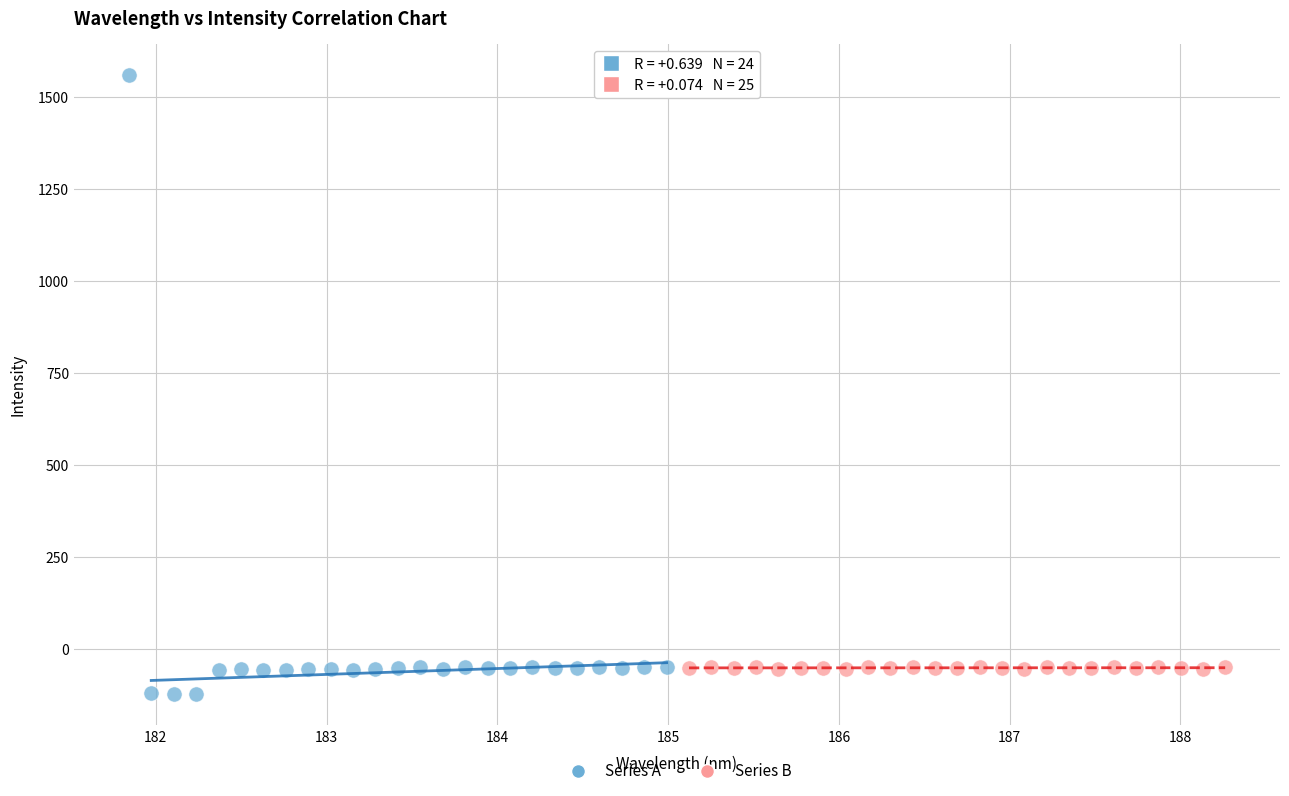

Which series has the largest Y range (max minus min)?

Series A